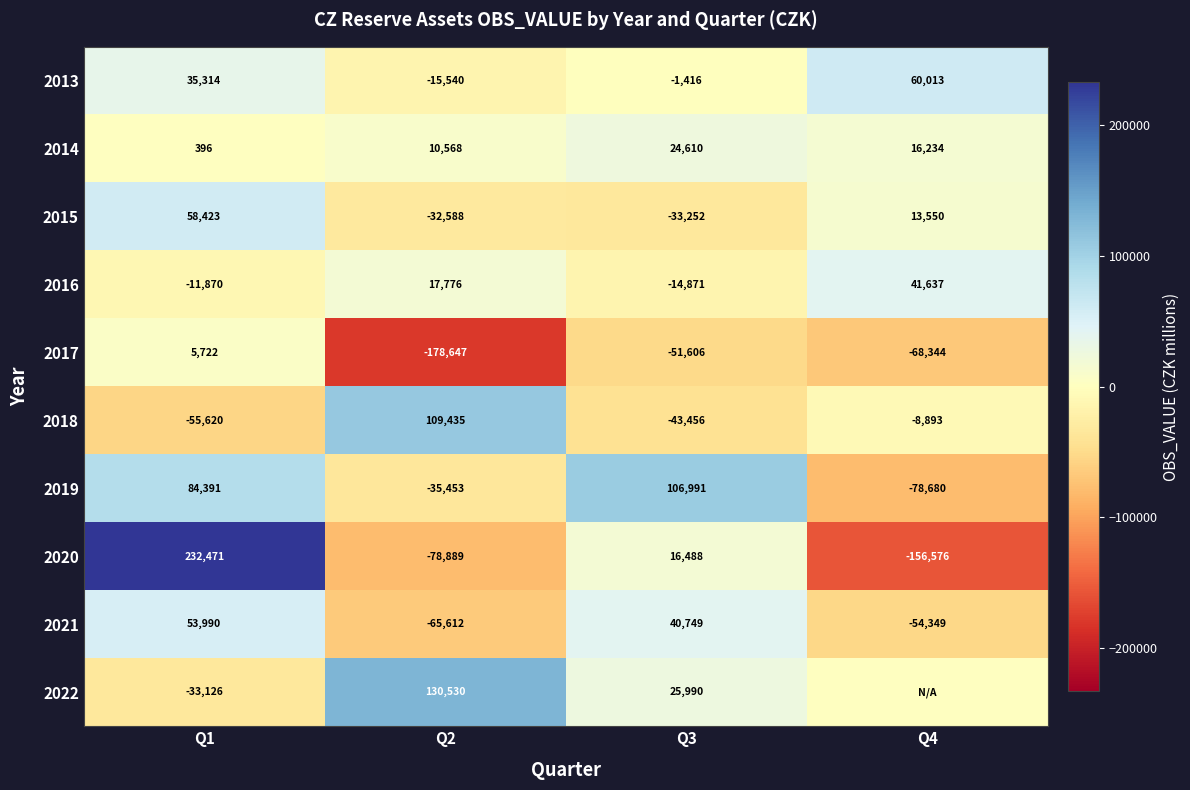

What is the difference between the 2018 values at Q3 and Q1?

12164